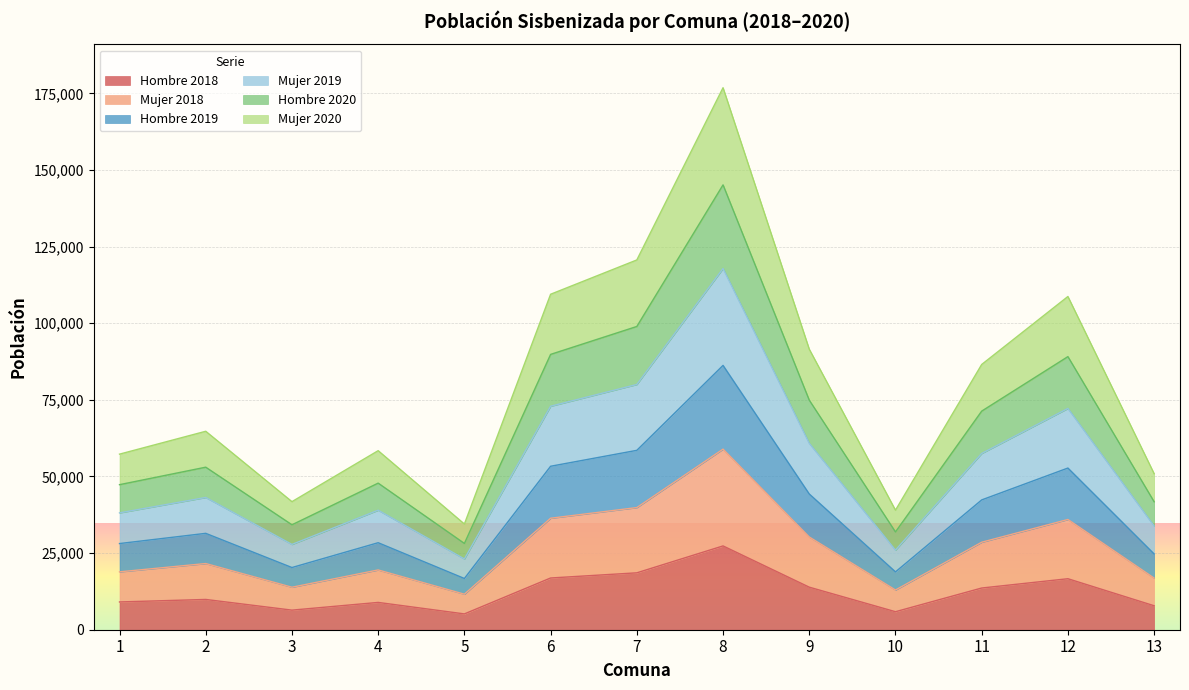

What is the total value across all series at 3?

41784